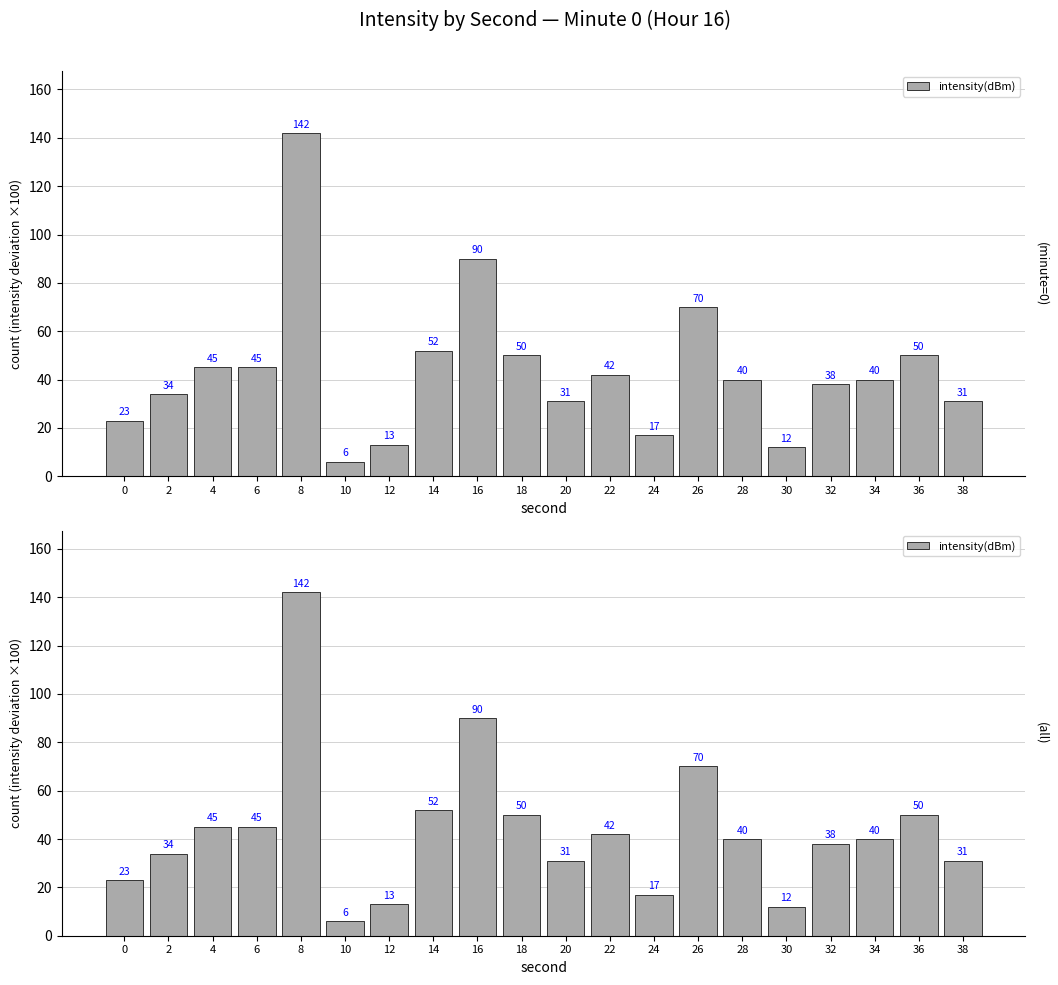

Reading left to right, what are all the values shown in this chart?

23	34	45	45	142	6	13	52	90	50	31	42	17	70	40	12	38	40	50	31